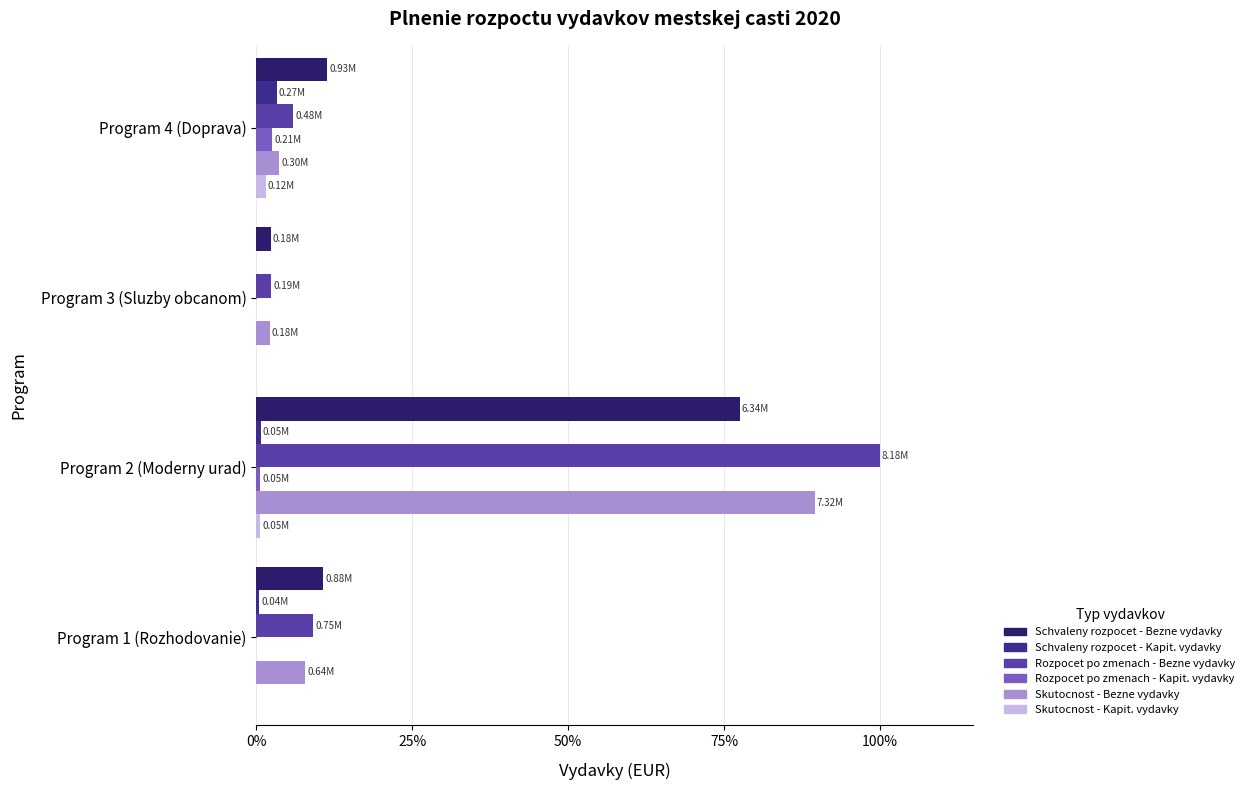

How many categories are shown in the chart?

4